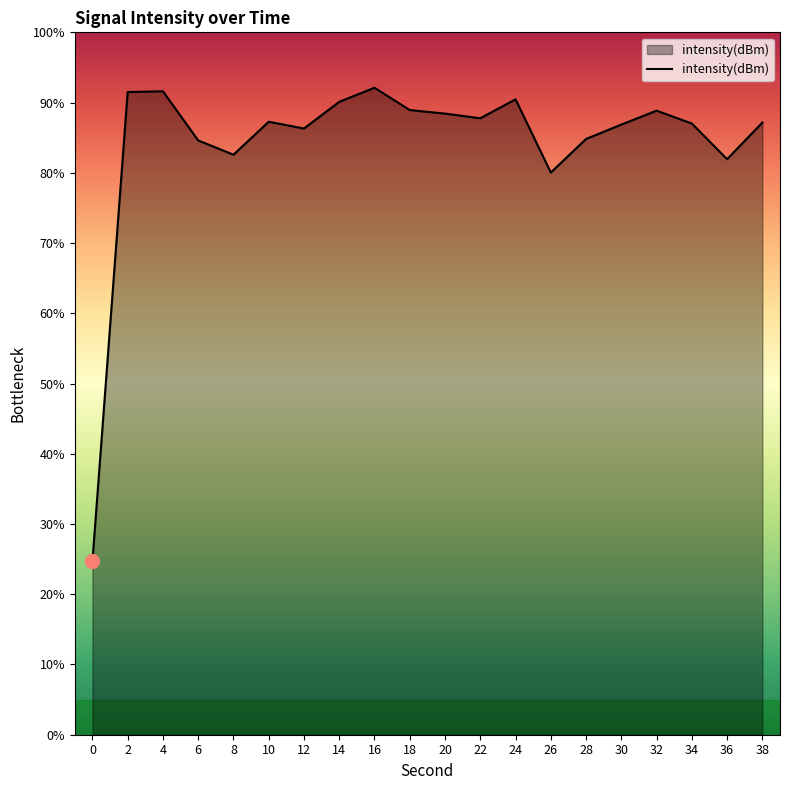

Reading left to right, list all the values displayed in this chart.

0=-110.1	2=-96.7	4=-96.7	6=-98.1	8=-98.5	10=-97.5	12=-97.7	14=-97.0	16=-96.6	18=-97.2	20=-97.3	22=-97.4	24=-96.9	26=-99.0	28=-98.0	30=-97.6	32=-97.2	34=-97.6	36=-98.6	38=-97.6